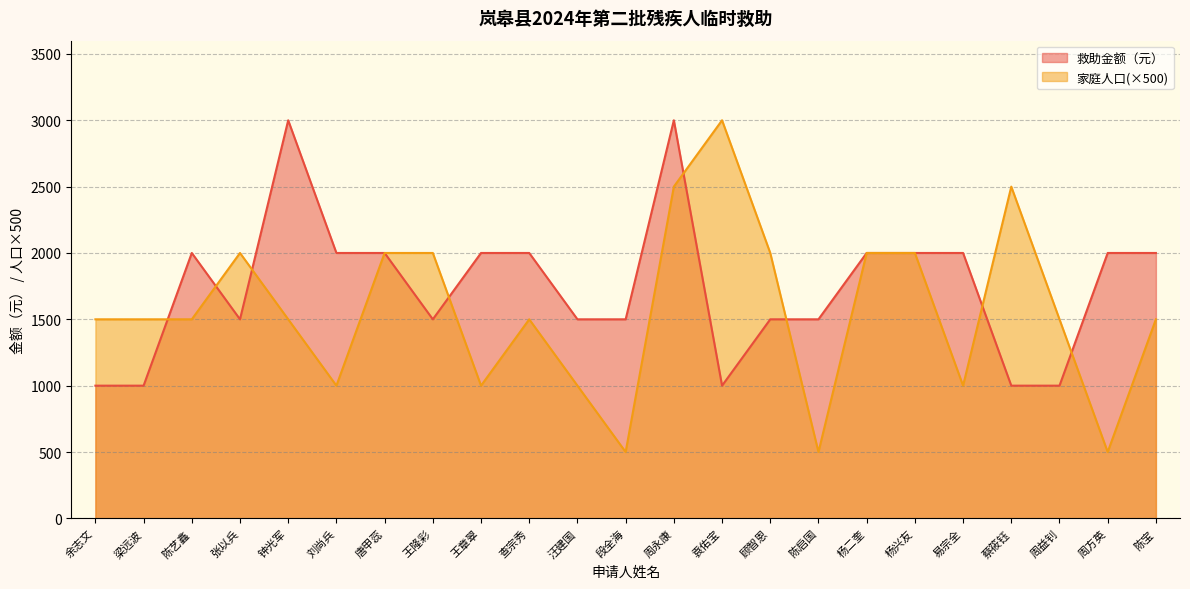

How many times do 救助金额（元） and 家庭人口 cross each other?

8